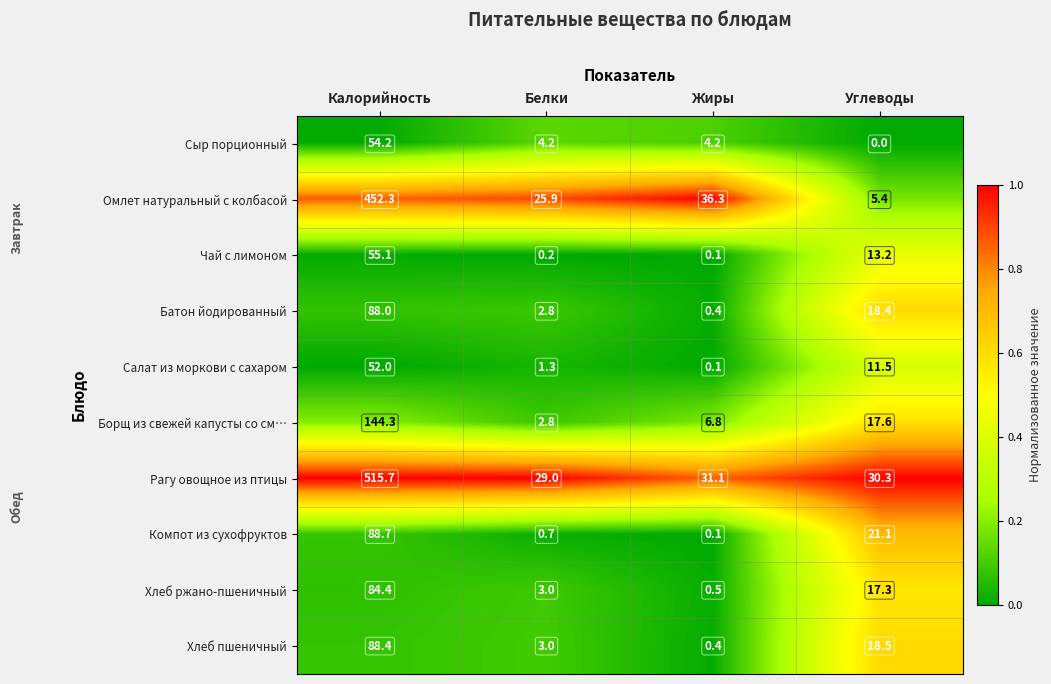

What is the minimum value for Хлеб пшеничный?

0.4